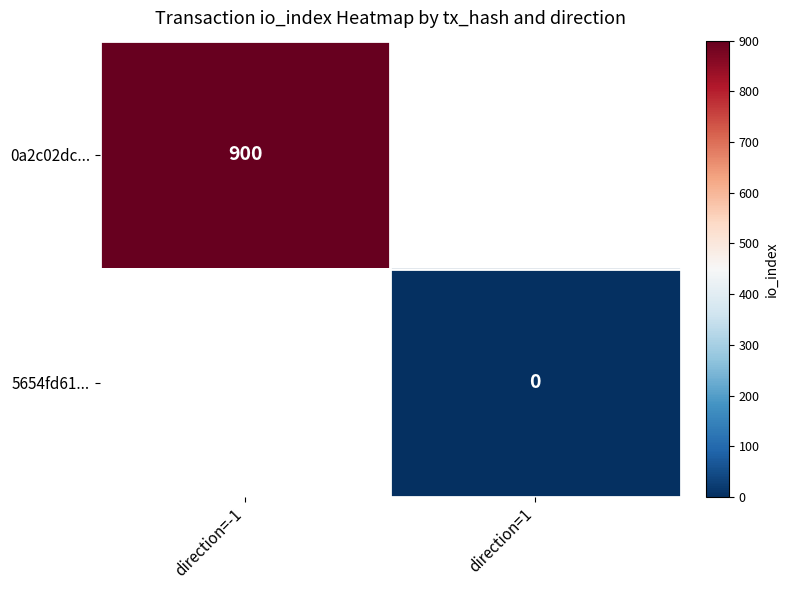

The value of 0a2c02dc... at direction=-1 is 900. True or false?

True